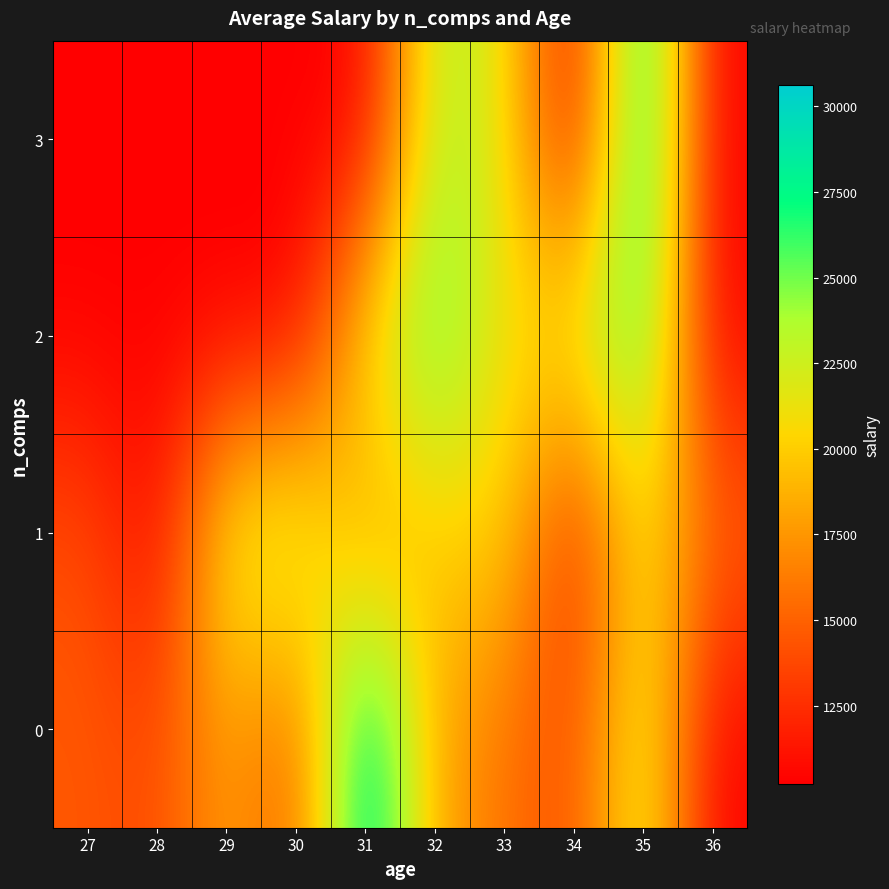

List the series in order of their peak value, highest first.

0, 3, 2, 1